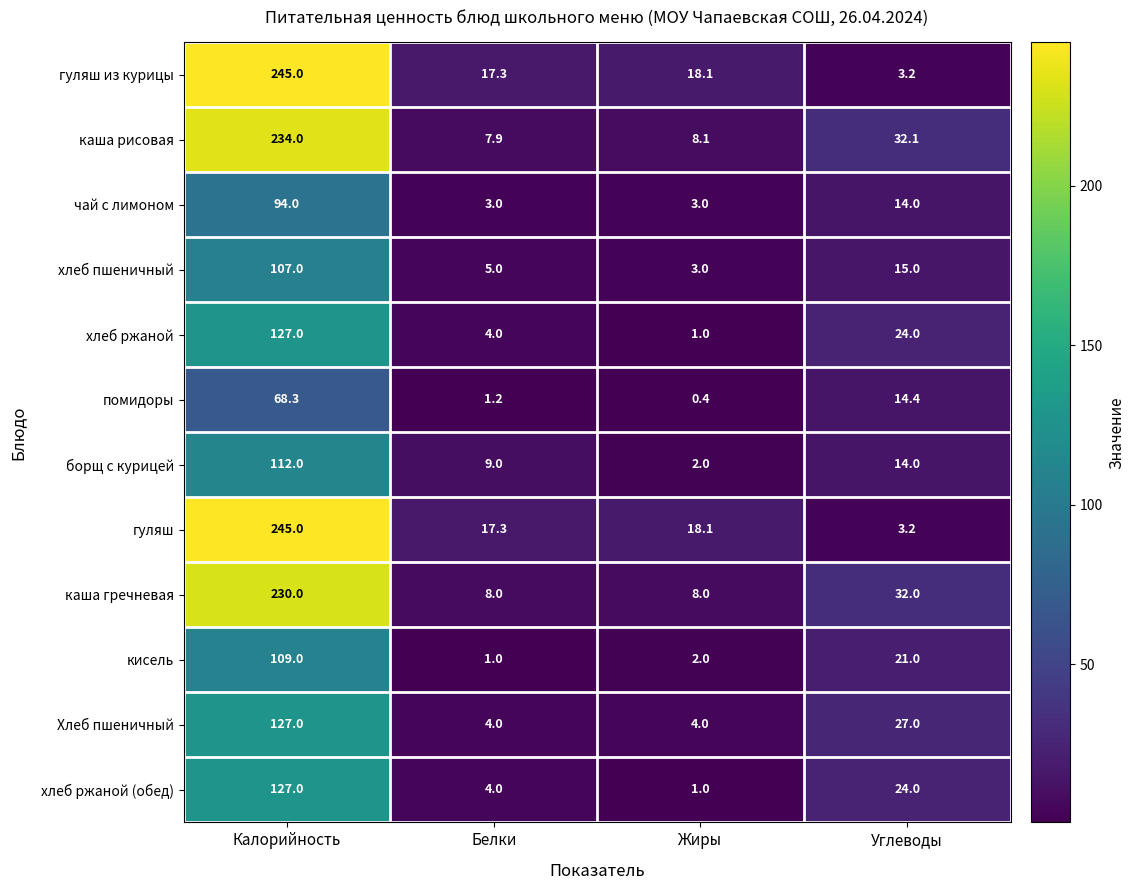

What is the difference between the second highest and second lowest values in the помидоры series?

13.2